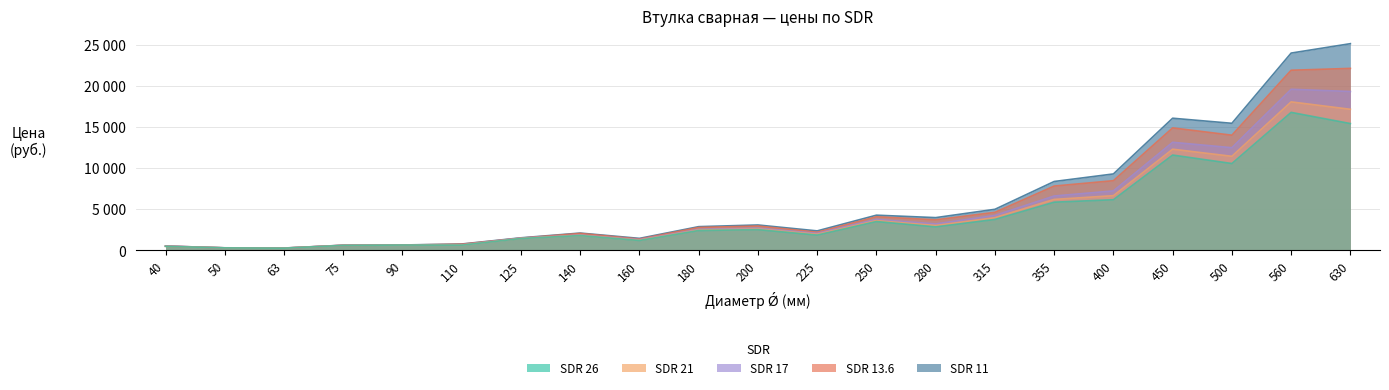

Reading left to right, extract all data points from this chart.

SDR 26: 478.5	292.5	258.0	592.5	639.0	625.5	1434.0	1794.0	1195.5	2403.0	2512.5	1849.5	3496.5	2848.5	3748.5	5848.5	6150.0	11578.5	10549.5	16765.5	15406.5
SDR 21: 480.0	294.0	261.0	597.0	645.0	642.0	1456.5	1822.5	1242.0	2463.0	2589.0	1947.0	3609.0	3018.0	3967.5	6186.0	6640.5	12289.5	11427.0	18042.0	17140.5
SDR 17: 511.5	297.0	265.5	603.0	654.0	661.5	1483.5	1857.0	1297.5	2536.5	2676.0	2062.5	3751.5	3208.5	4236.0	6601.5	7221.0	13128.0	12472.5	19573.5	19303.5
SDR 13.6: 514.5	300.0	270.0	610.5	634.5	741.0	1479.0	2049.0	1366.5	2773.5	2950.5	2199.0	4075.5	3705.0	4614.0	7809.0	8461.5	14880.0	13992.0	21886.5	22113.0
SDR 11: 514.5	303.0	276.0	618.0	646.5	766.5	1518.0	2095.5	1449.0	2874.0	3078.0	2359.5	4269.0	3972.0	4983.0	8364.0	9282.0	16054.5	15438.0	23973.0	25117.5